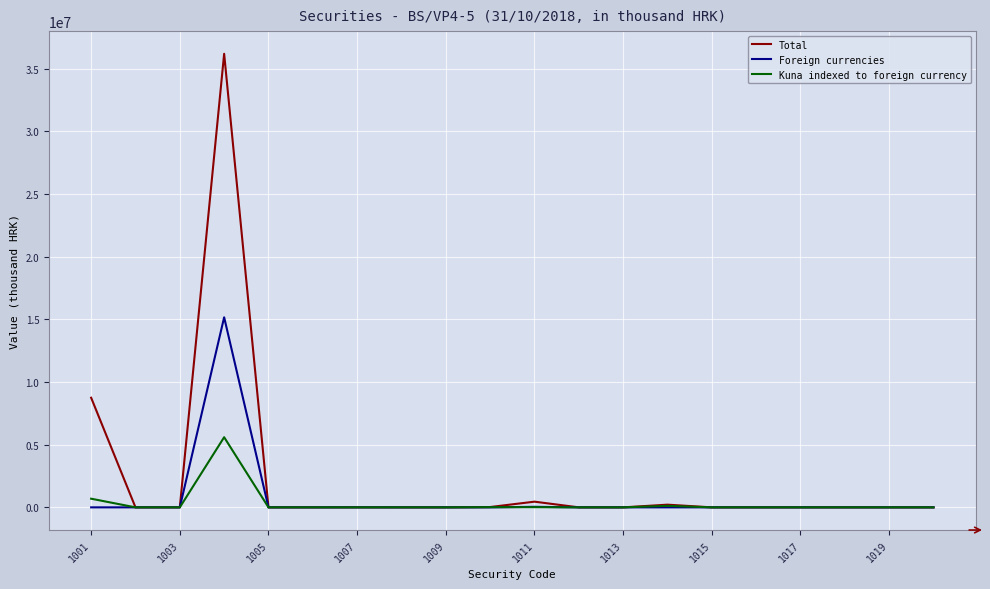

List the series in order of their peak value, lowest first.

Kuna indexed to foreign currency, Foreign currencies, Total